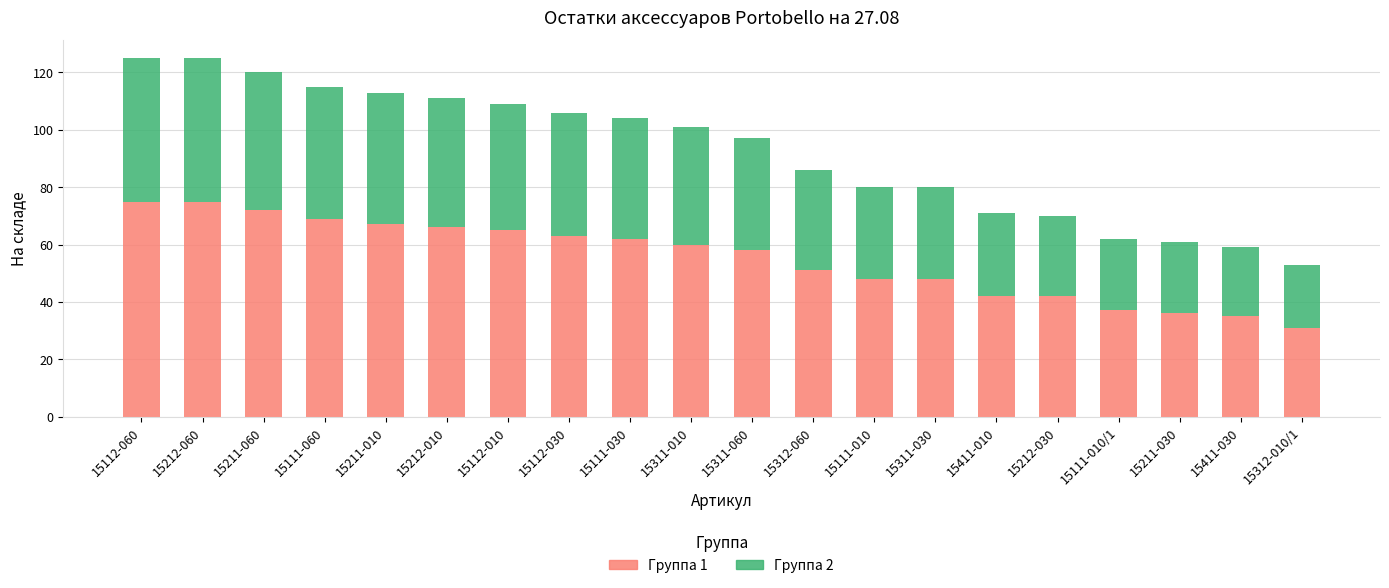

True or false: Группа 1 has a value of 106 at 15212-010.

False